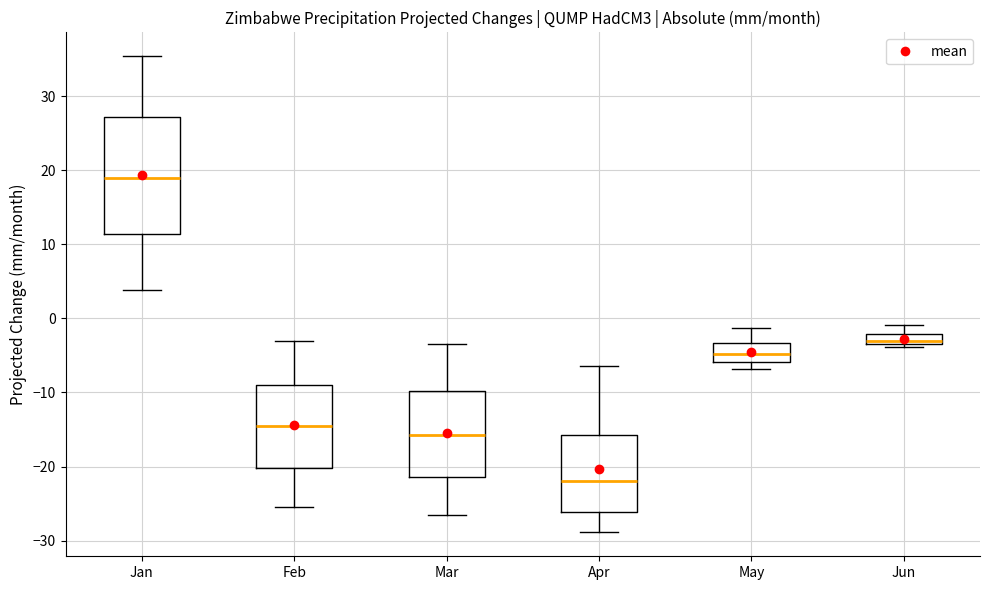

Where is the upper edge of the box for Jun on the y-axis? The values are not printed on the chart, so give them approximately, as read against the axis.

-2